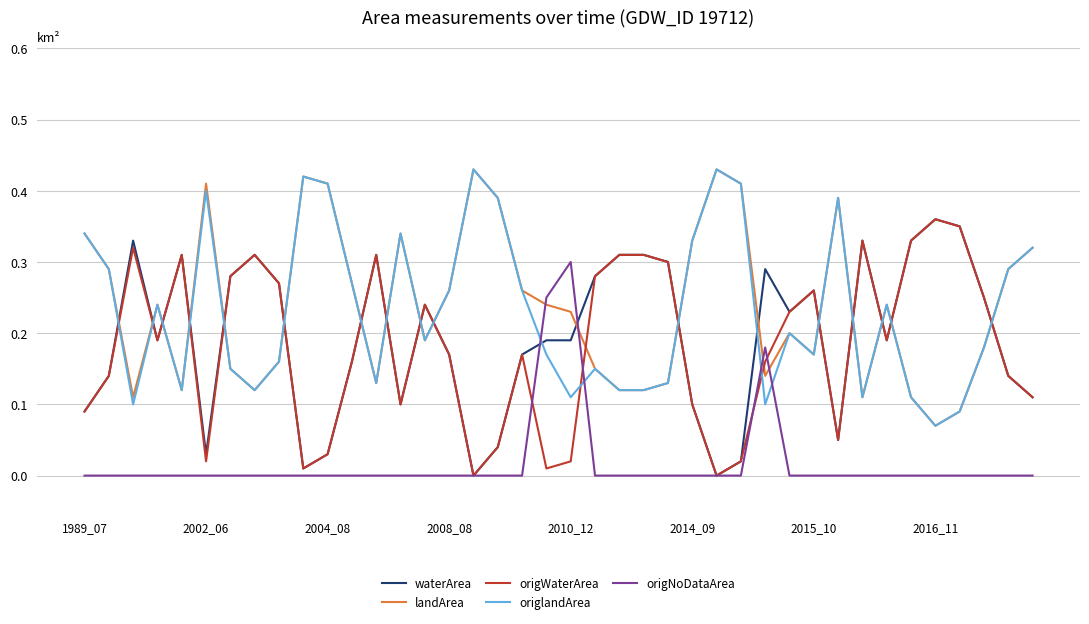

After their last crossing, which series has the higher values: landArea or waterArea?

landArea